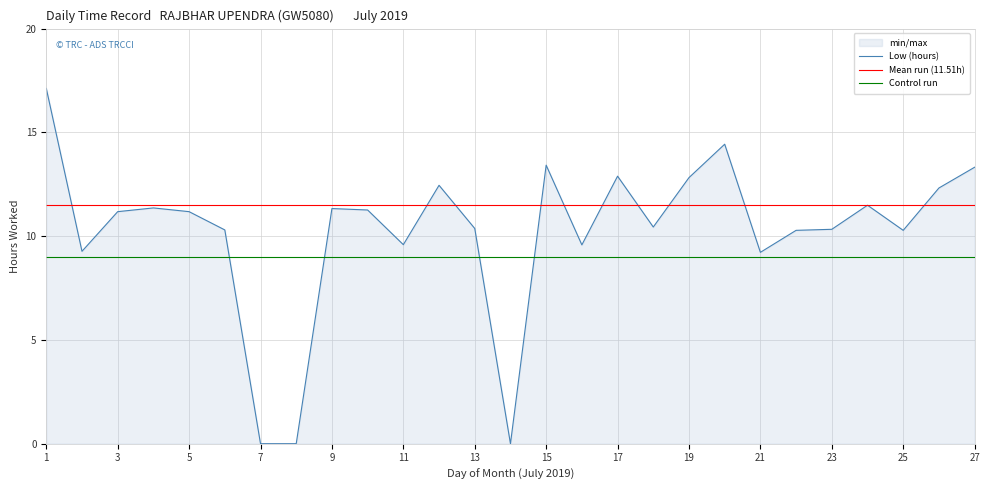

True or false: the data has more than 1 interior local peaks.

True